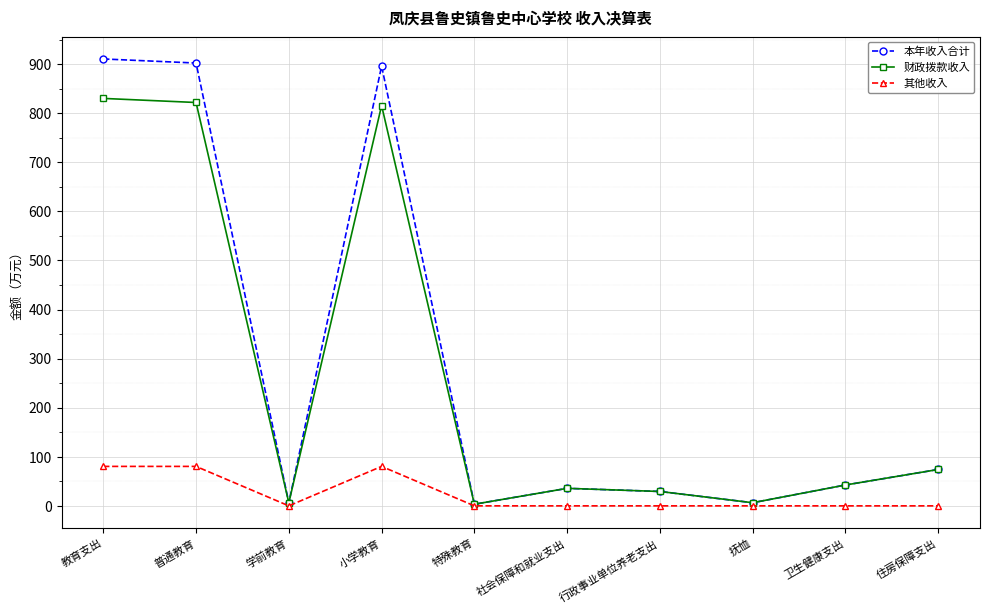

Which series has the largest range (max minus min)?

本年收入合计